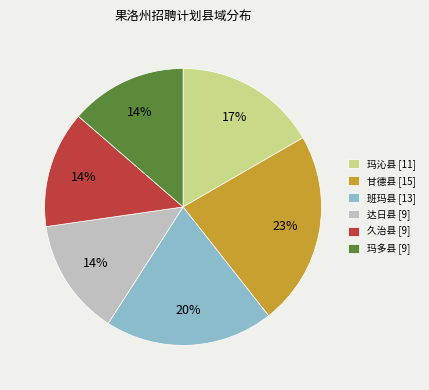

Do 久治县 [9] and 玛多县 [9] together represent more than half of the pie?

No